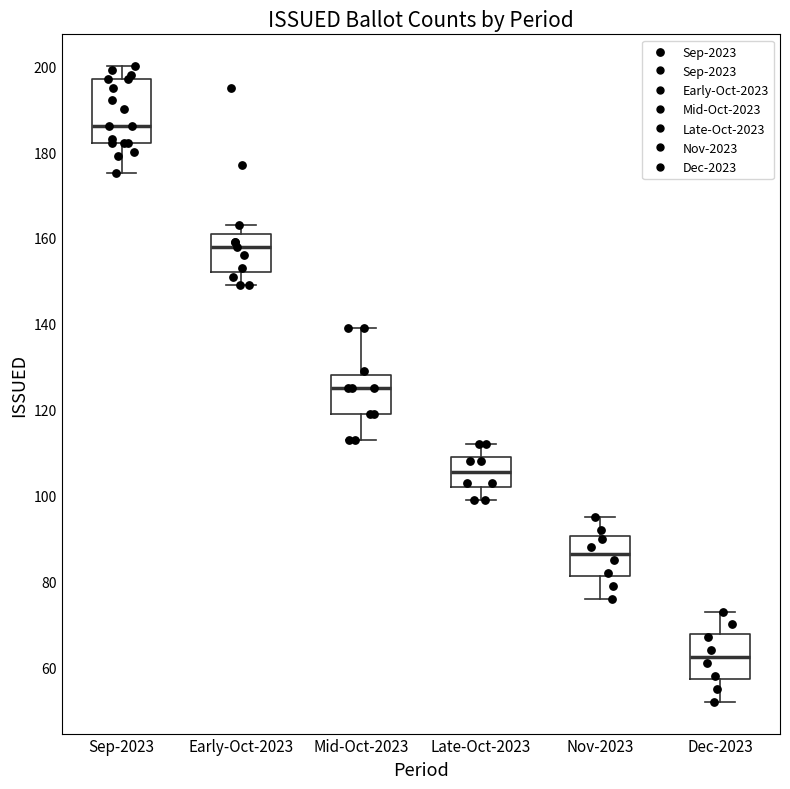

Where does the median line of the box for Sep-2023 sit on the y-axis? The values are not printed on the chart, so give them approximately, as read against the axis.

186